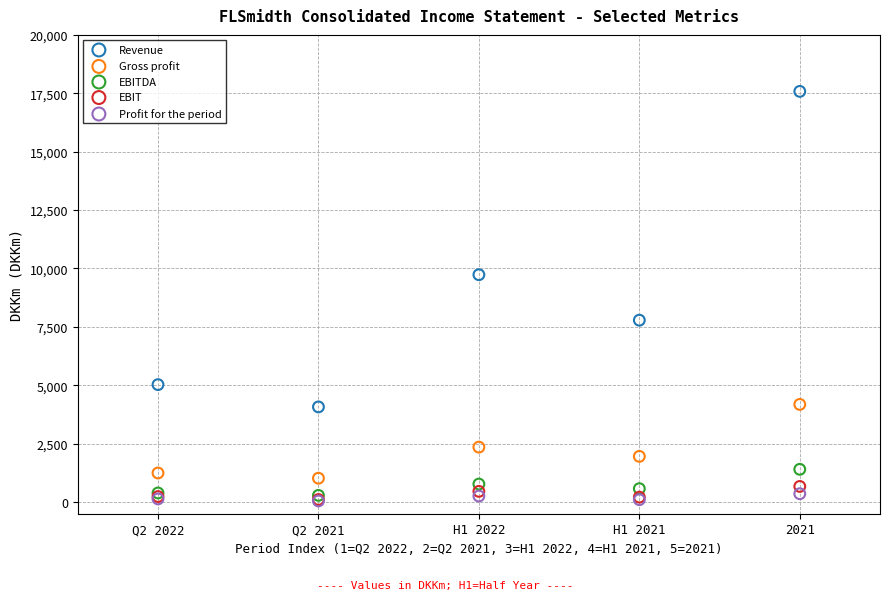

In the Revenue series, what Y value is closest to 10827?

9733